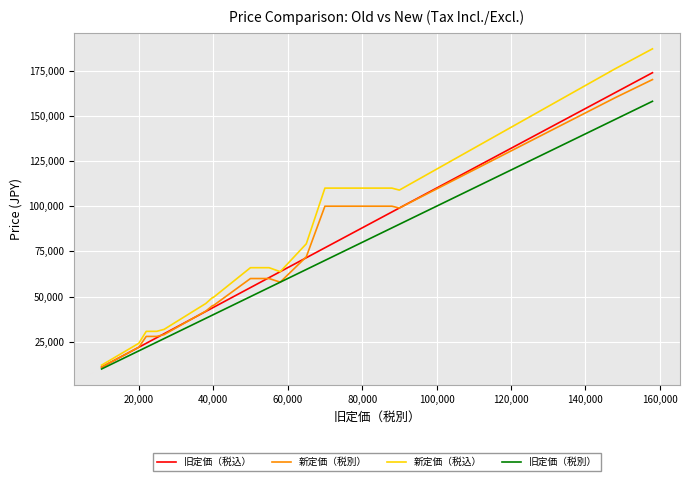

What is the greatest value displayed?

187000